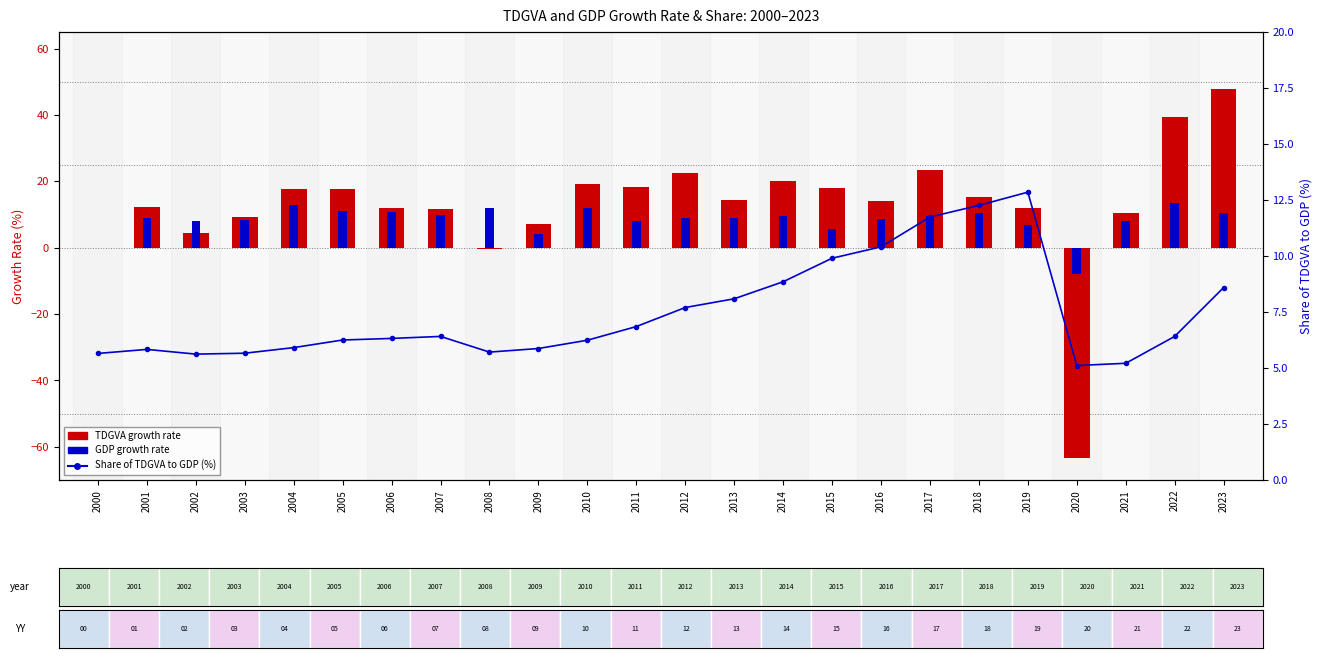

Where is GDP growth rate nearest to the value 2?

2000